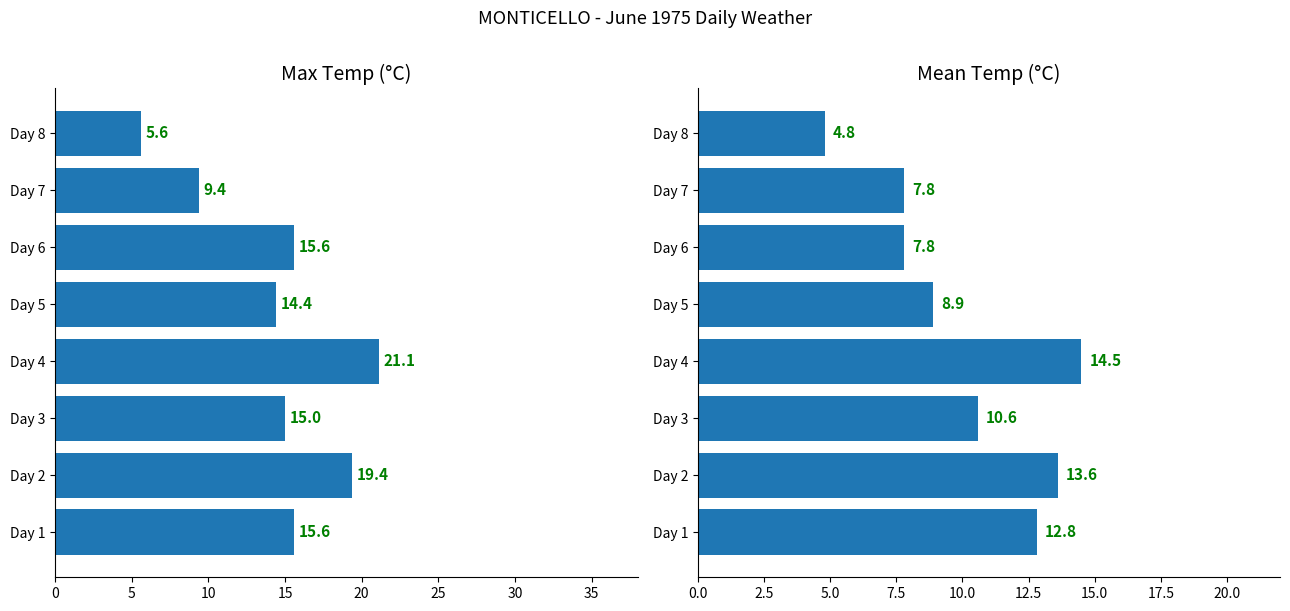

Which series has the largest range (max minus min)?

Max Temp (C)